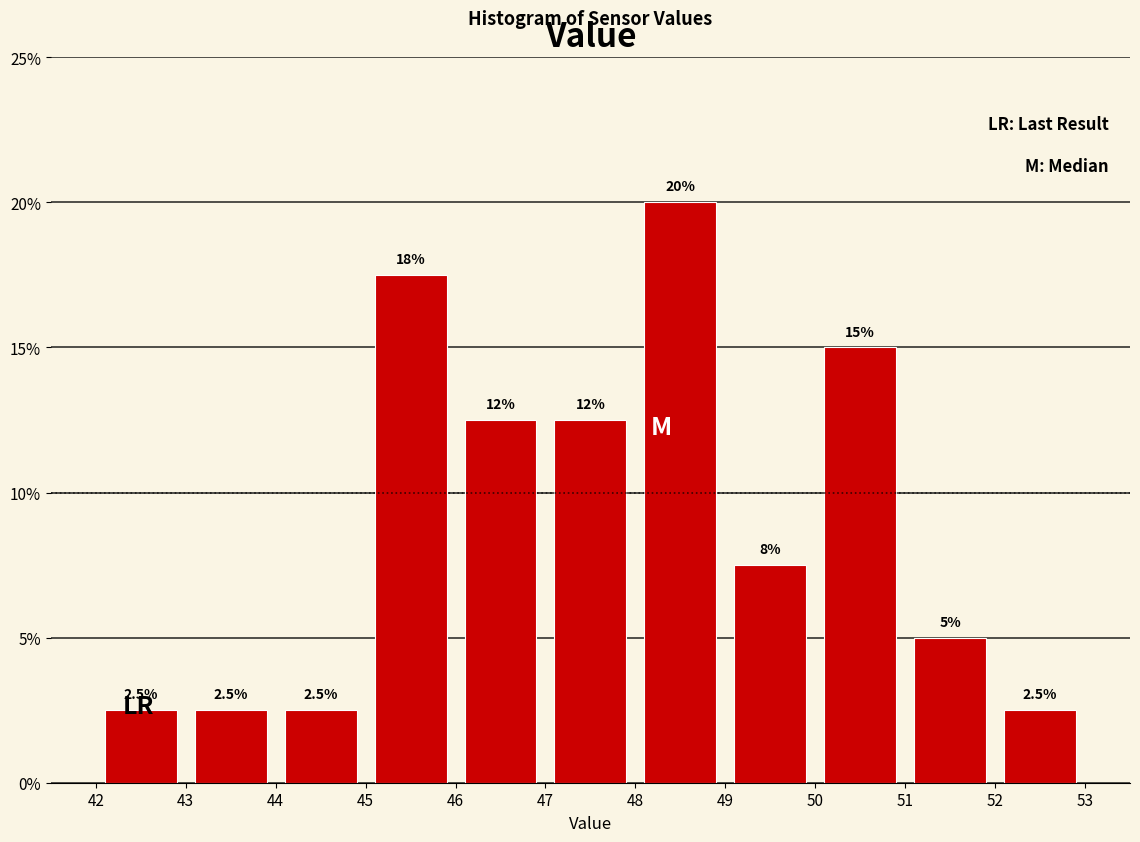

Over which range of the x-axis is the bar tallest?

48 to 49